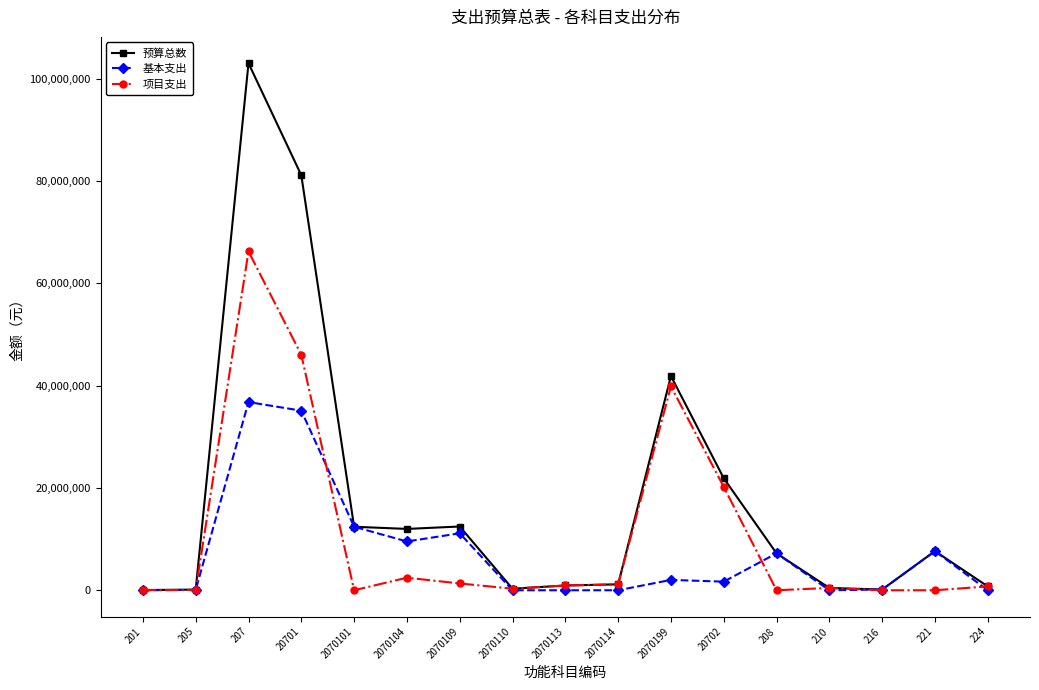

How many data points does each series have?

17